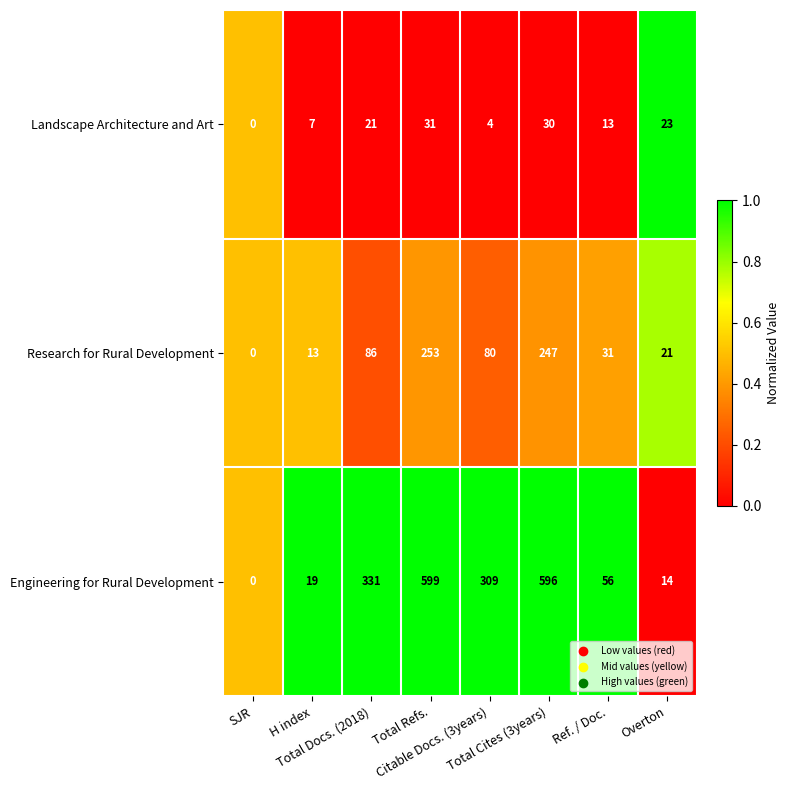

Which series has the largest total across all categories?

Engineering for Rural Development